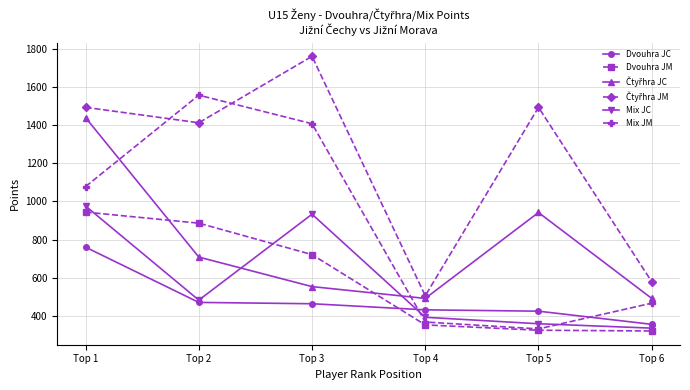

How many categories are shown in the chart?

6